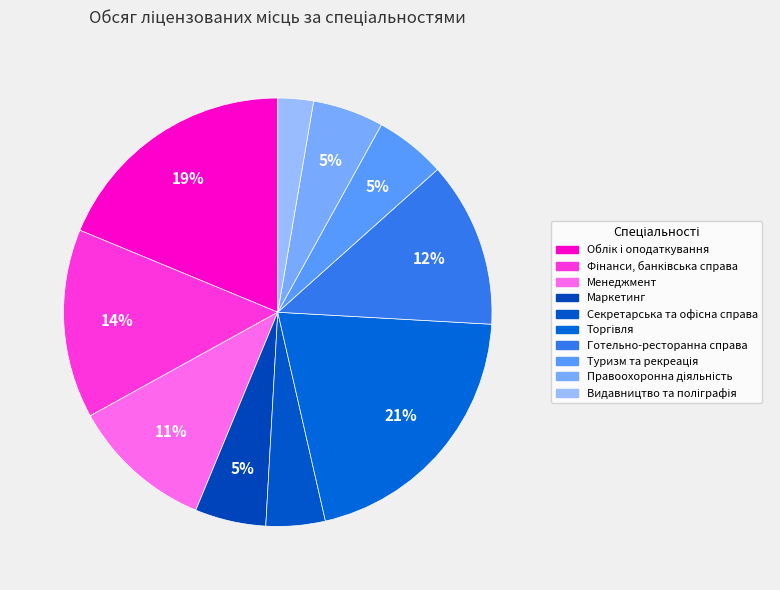

Is there a majority slice in this chart?

No